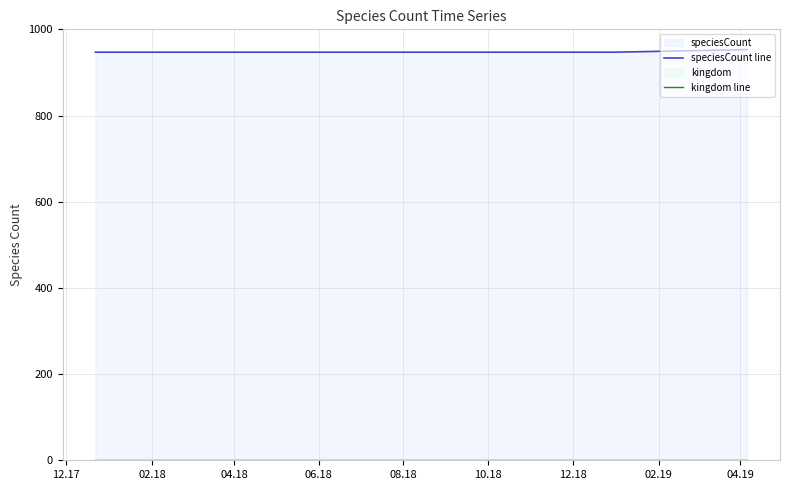

Reading right to left, transcribe all the data shown in this chart.

speciesCount line: 953	947	947	947	947	947
kingdom line: 1	1	1	1	1	1